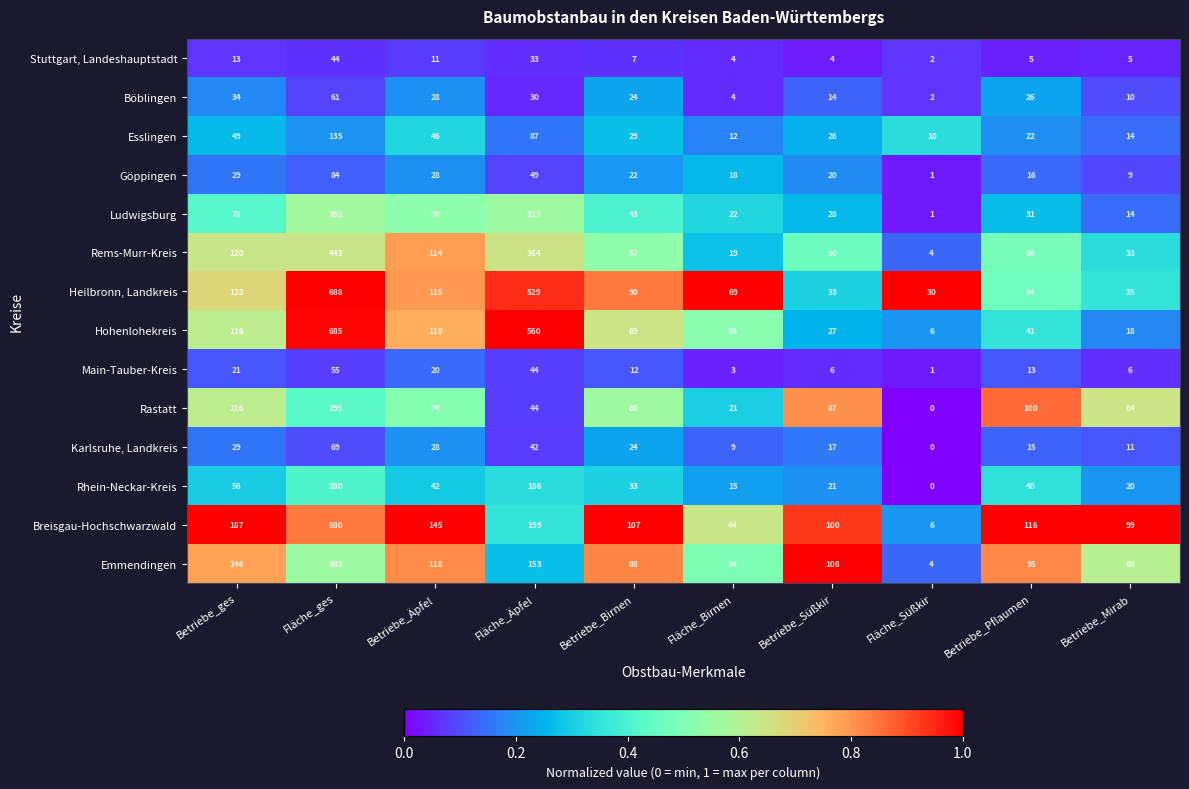

What is the difference between the highest and lowest values at Betriebe_Pflaumen?

111